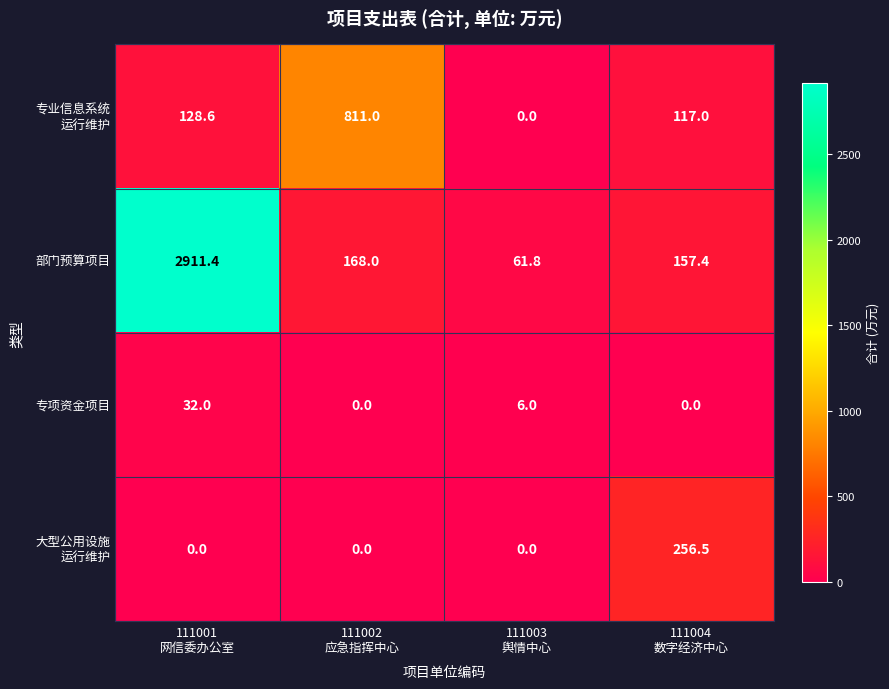

What is the minimum value for 部门预算项目?

61.8